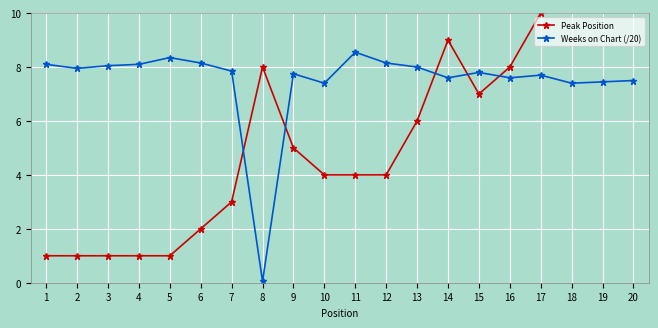

Which category has the lowest value in the Peak Position series?

1